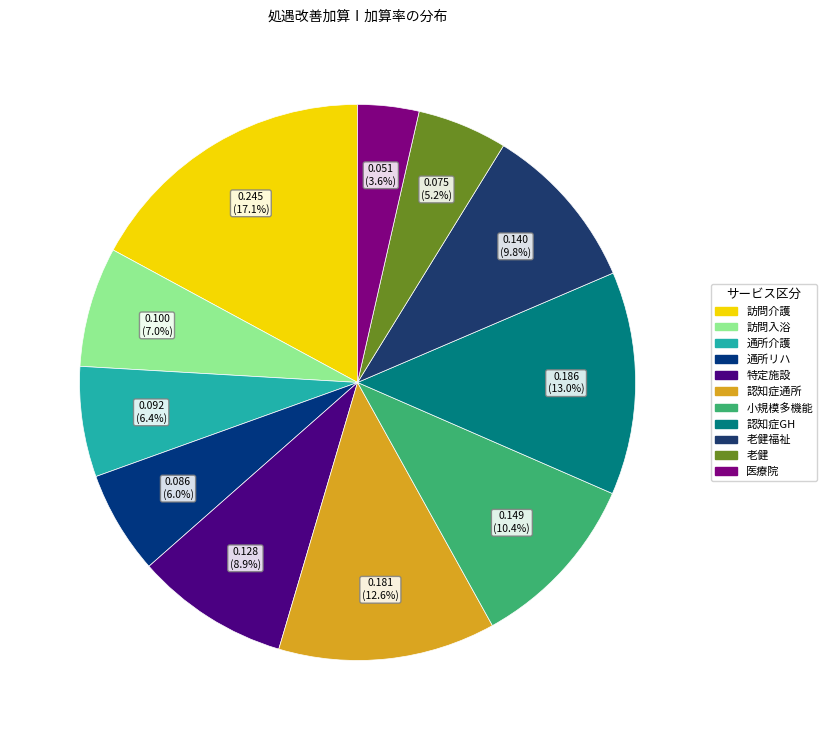

How many segments does this pie chart have?

11